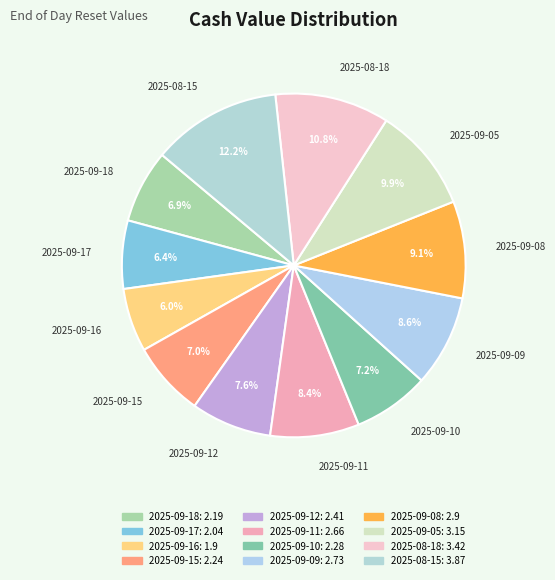

Which slice is the smallest?

2025-09-16